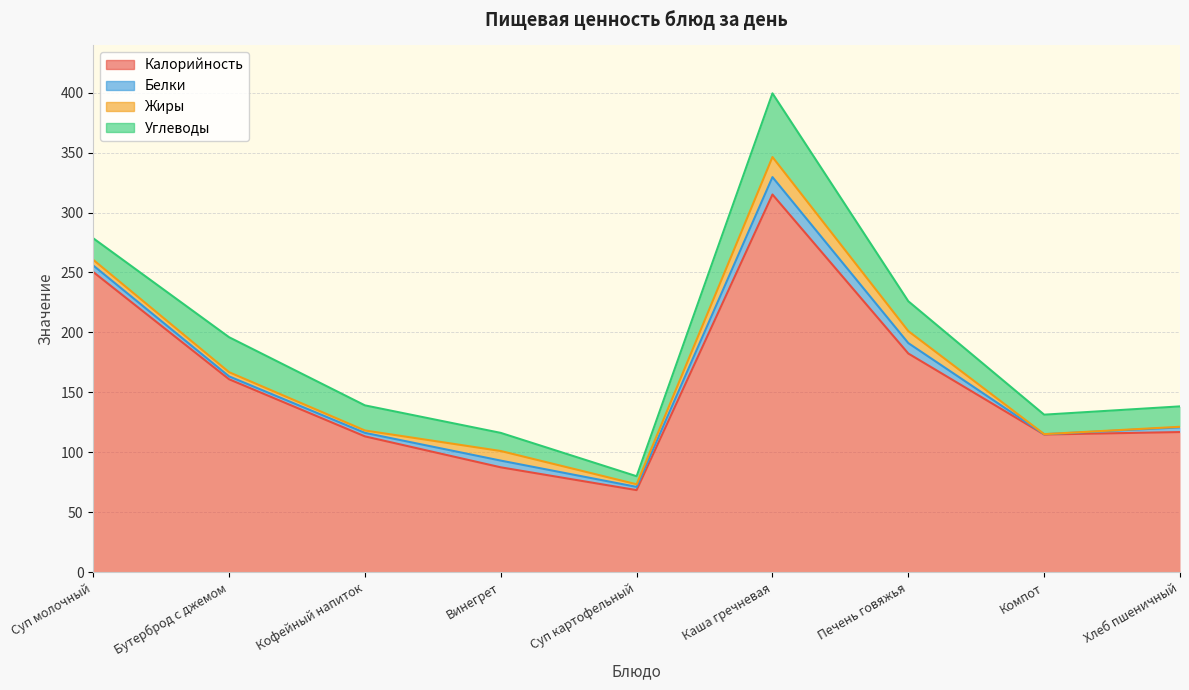

What is the label of the 2nd point from the right?

Компот